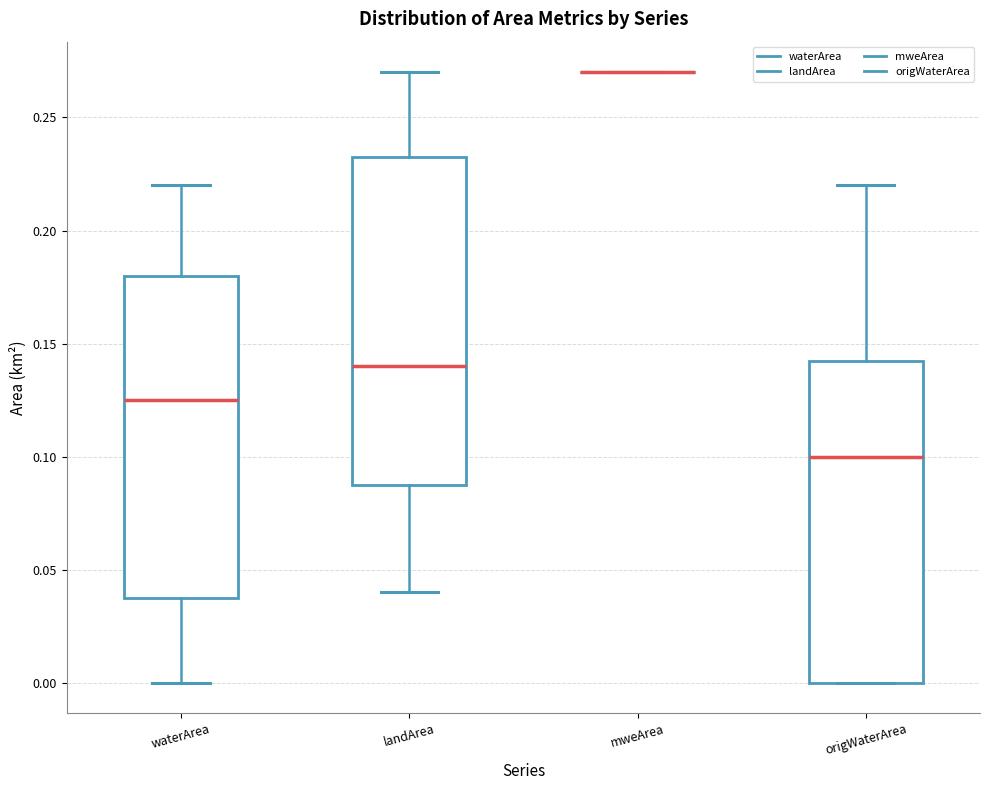

Reading left to right, transcribe this box plot: for each box, give where its median line is, the range the box spans, and where its two whiskers end, as read against the y-axis. The values are not printed on the chart, so give them approximately, as read against the axis.

waterArea: median 0.125, box 0.040 to 0.180, whiskers 0.000 to 0.220
landArea: median 0.140, box 0.090 to 0.235, whiskers 0.040 to 0.270
mweArea: box collapsed to a line at 0.270, whiskers 0.270 to 0.270
origWaterArea: median 0.100, box 0.000 to 0.145, whiskers 0.000 to 0.220